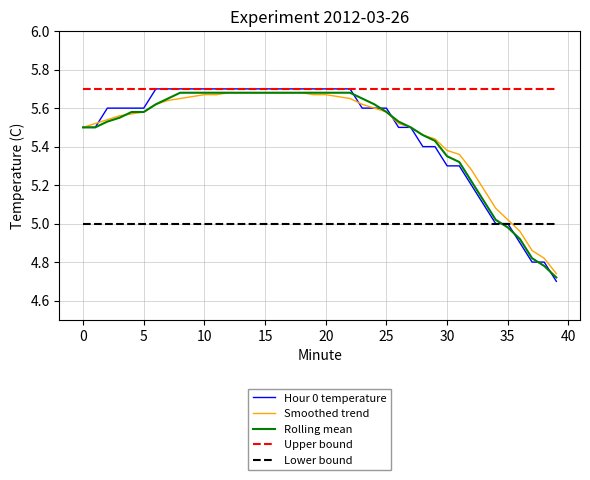

True or false: Upper bound and Lower bound cross at least once.

False